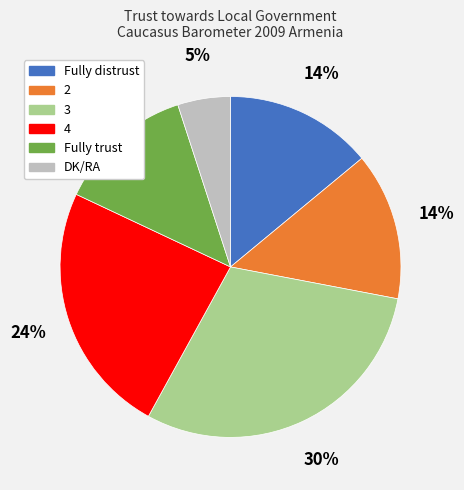

Does Fully distrust represent more than half of the total?

No